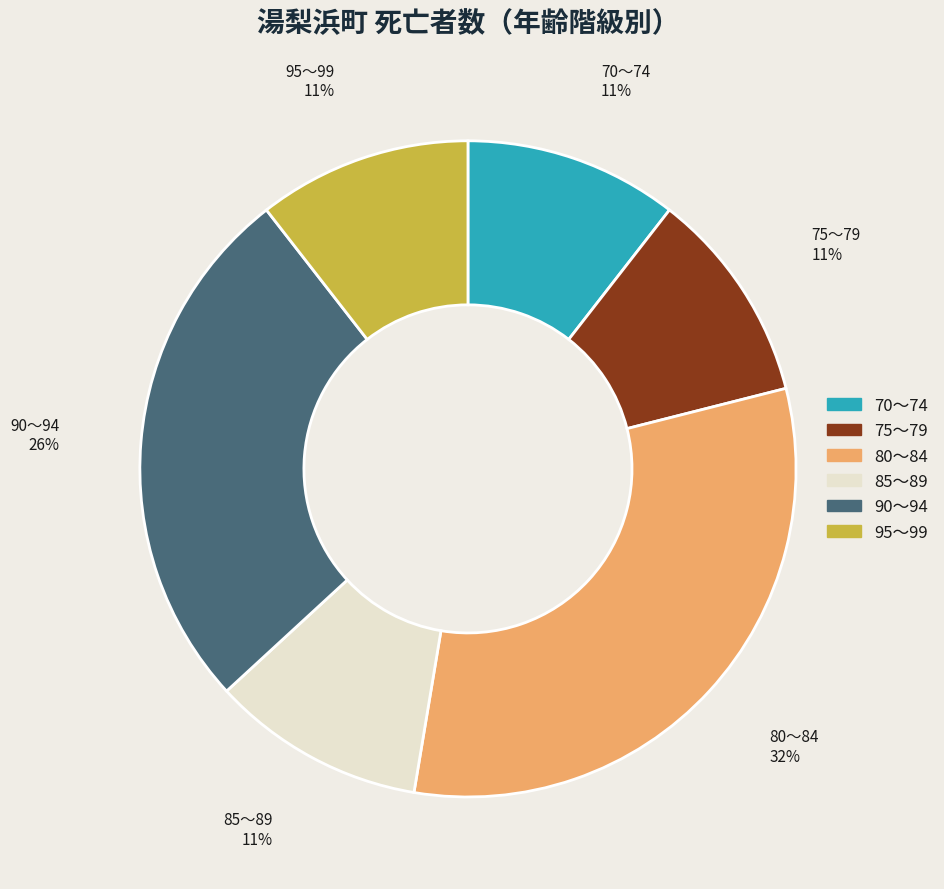

To the nearest percent, what is the average slice percentage?

17%